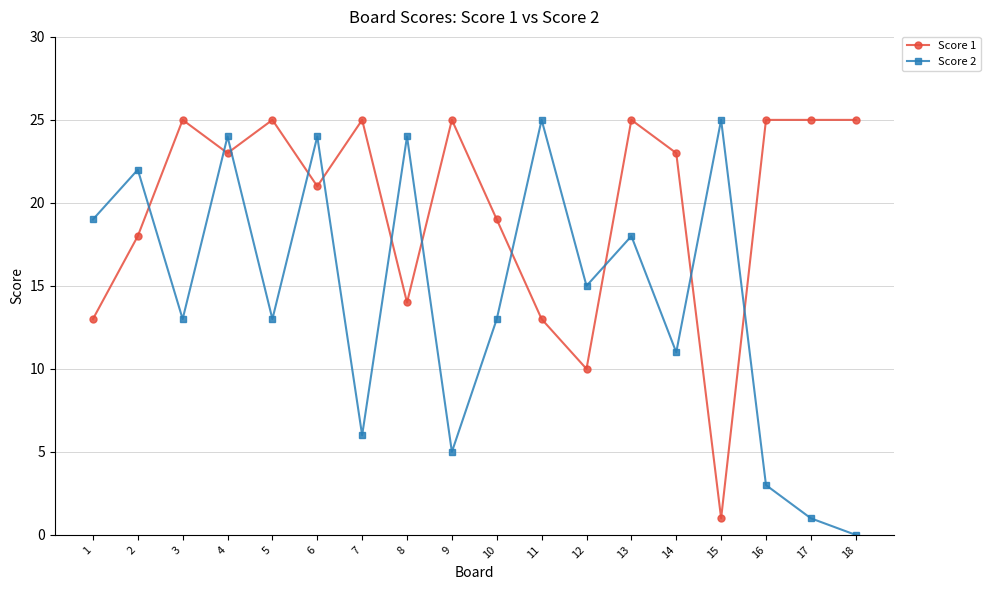

At which category is the sum across all series the highest?

4